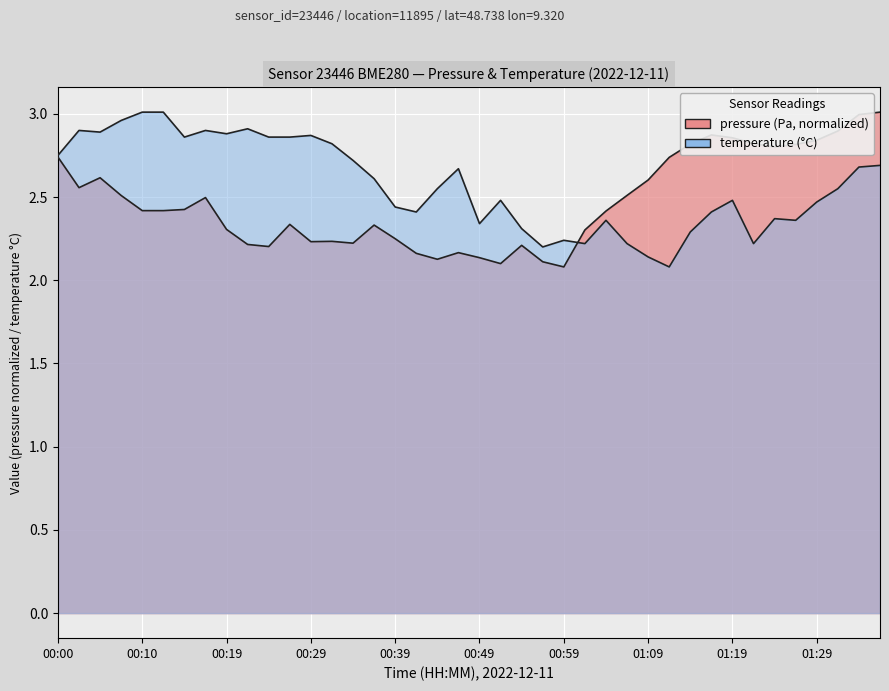

What value does the temperature series have at 01:17?

2.4